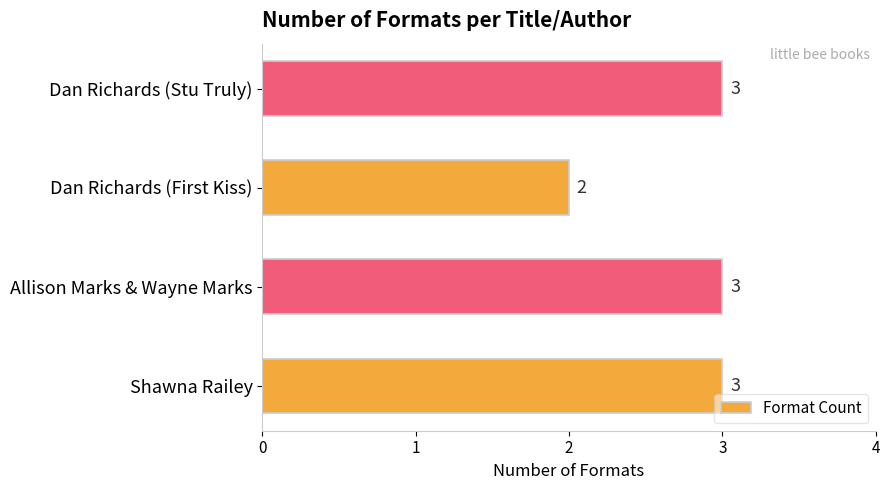

The chart shows a value of 1 at Dan Richards (First Kiss). True or false?

False